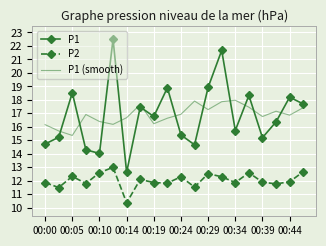

True or false: P1 and P2 cross at least once.

False